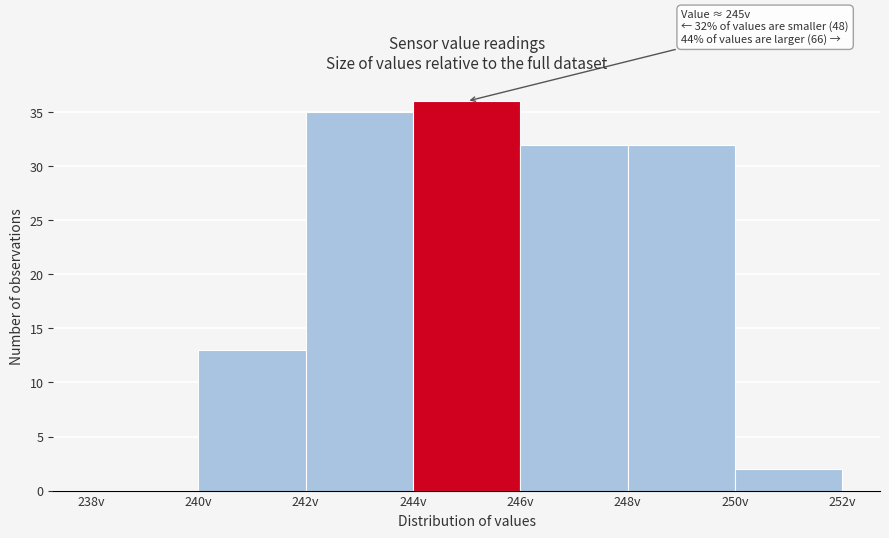

Which range on the x-axis has the tallest bar?

244 to 246